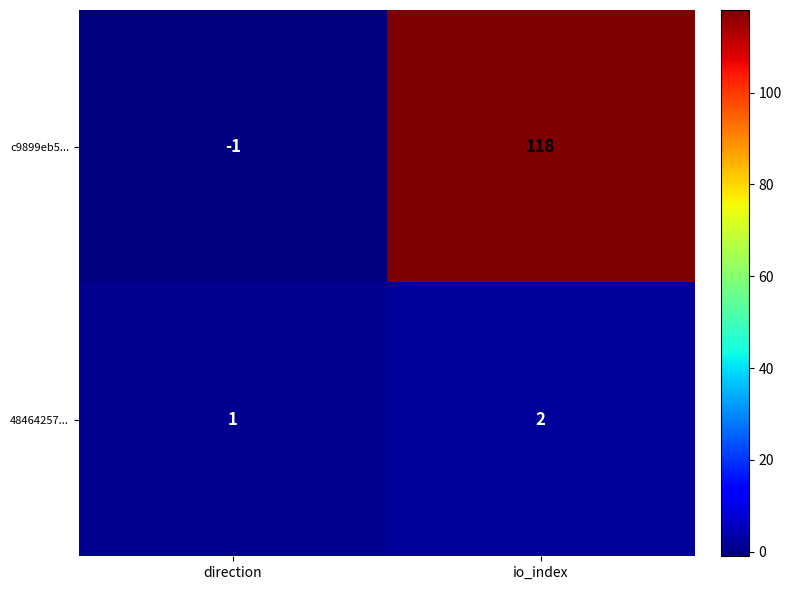

Reading left to right, what are all the values shown in this chart?

c9899eb5...: -1	118
48464257...: 1	2